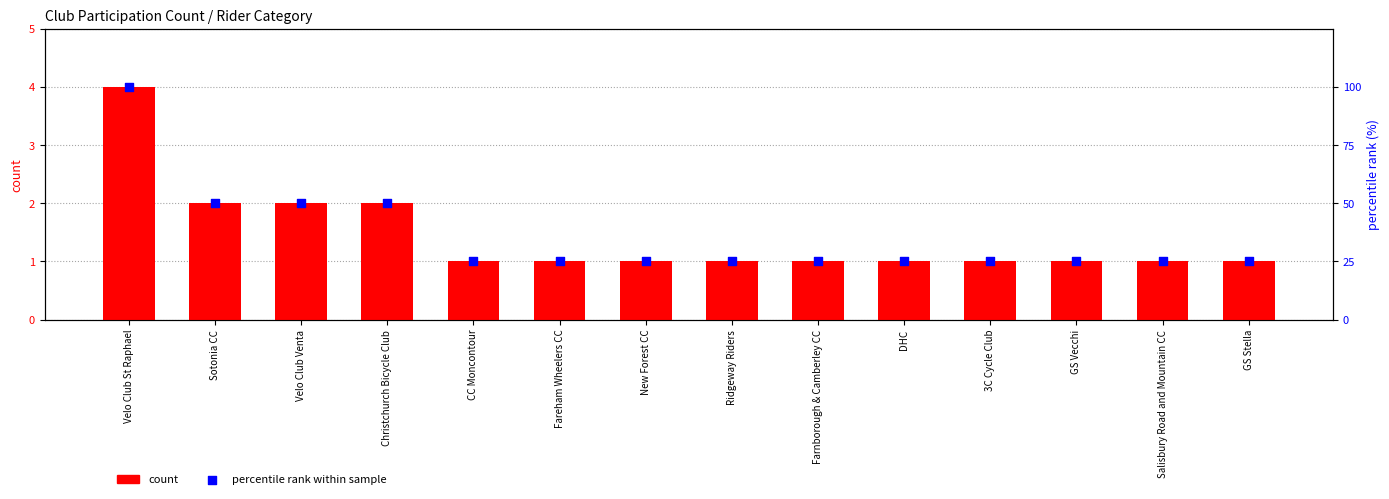

At which category is the sum across all series the highest?

Velo Club St Raphael